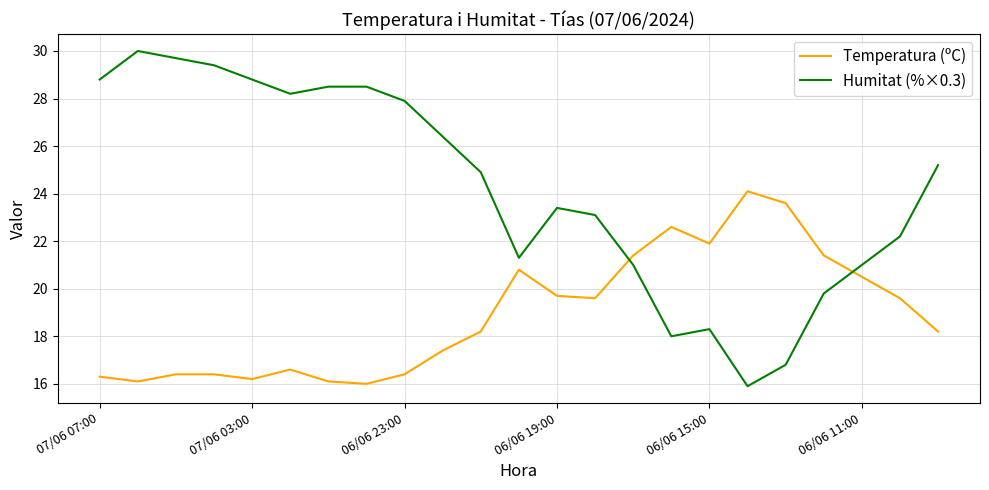

What is the difference between the maximum and minimum values in the Humitat (%×0.3) series?

14.1